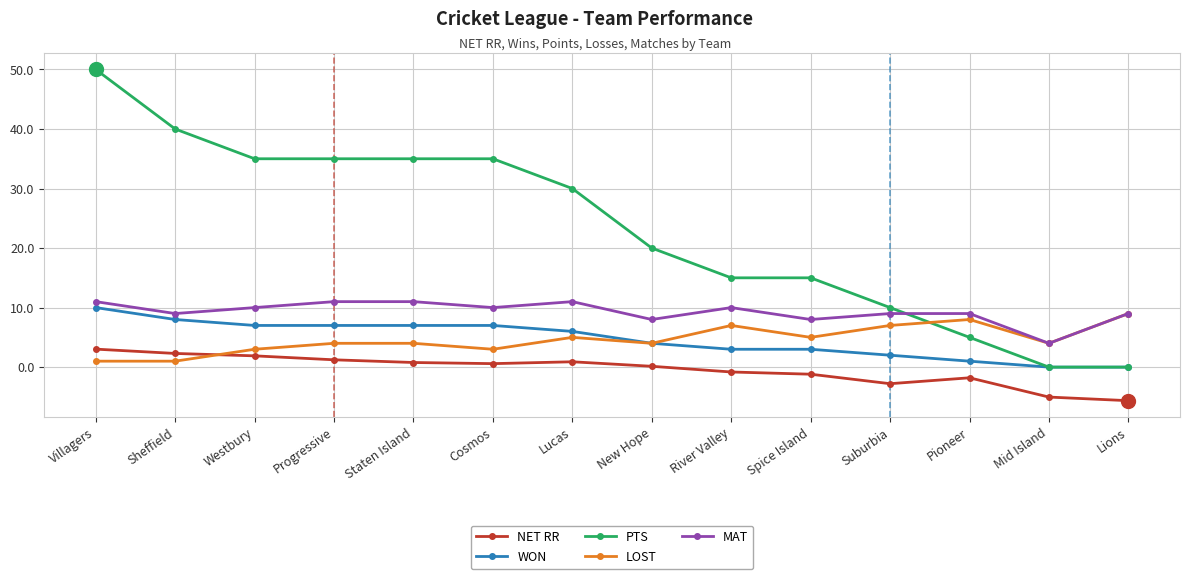

True or false: NET RR and WON intersect in this chart.

False